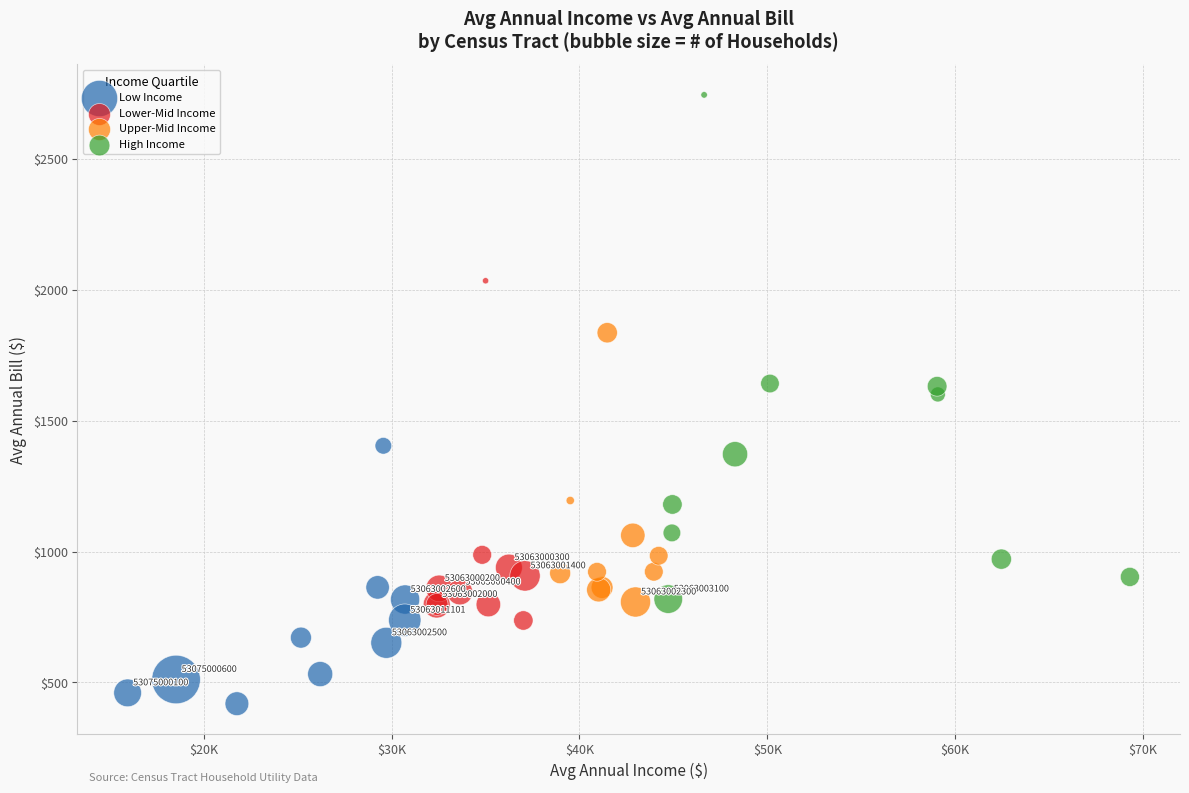

Which series reaches the minimum Y coordinate?

Low Income